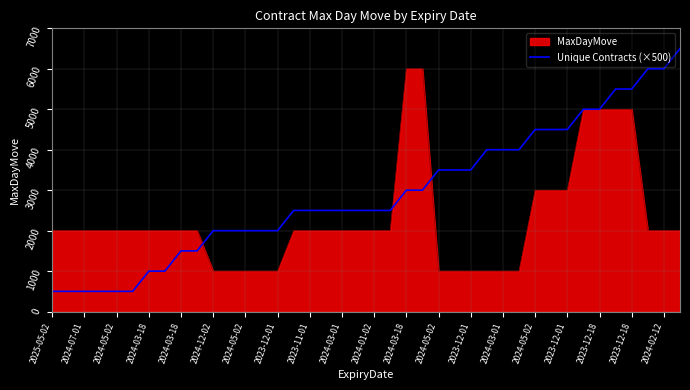

What is the smallest value displayed?

500